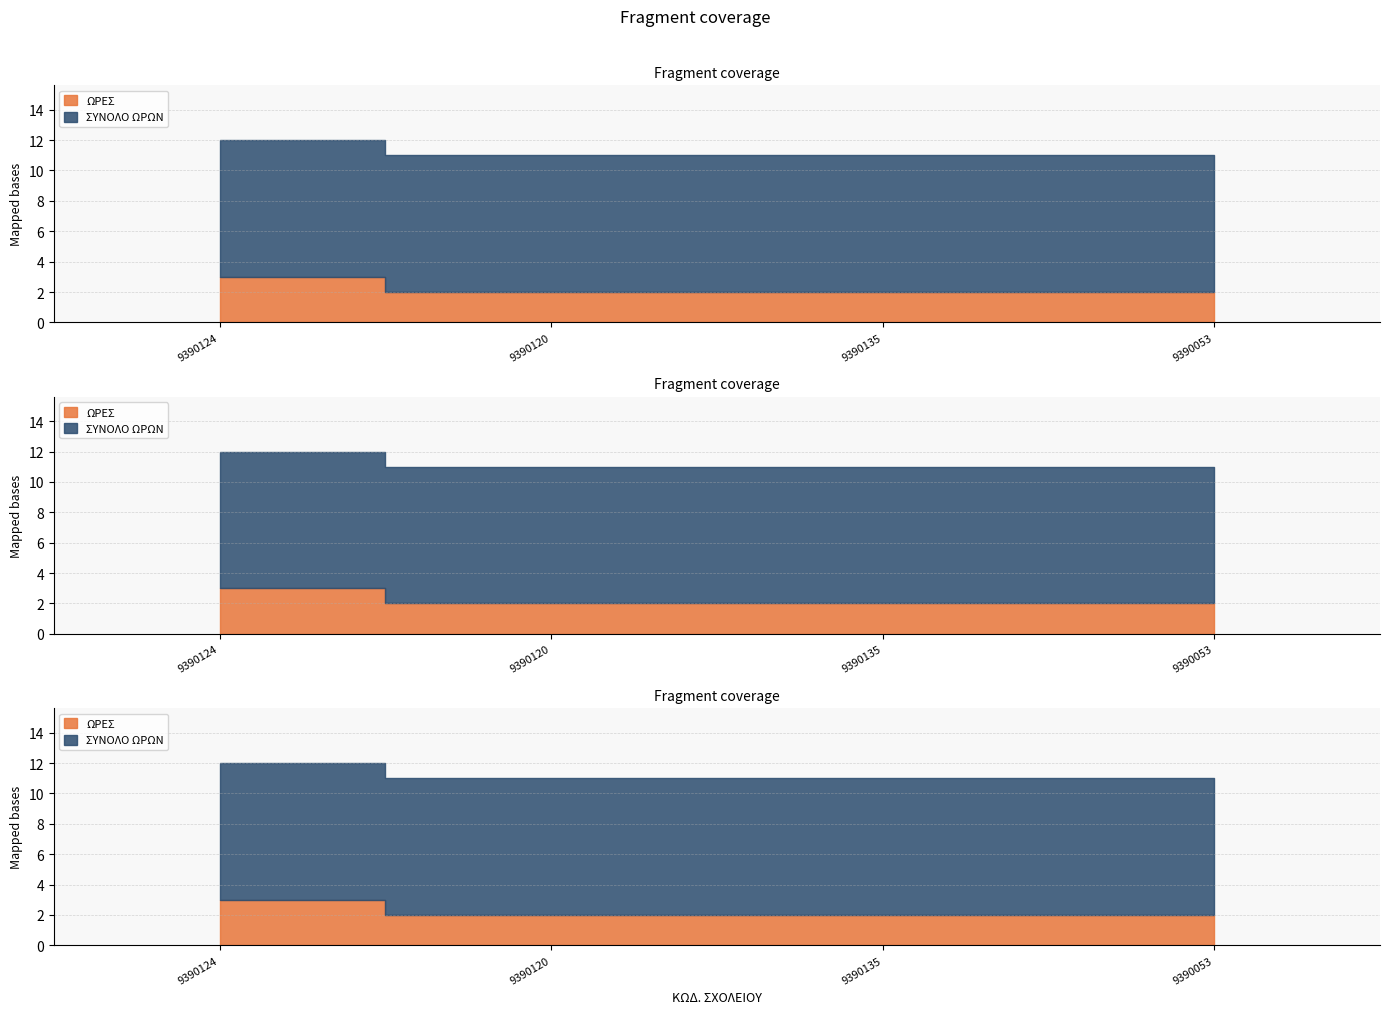

Does the chart display data point markers on the line(s)?

No